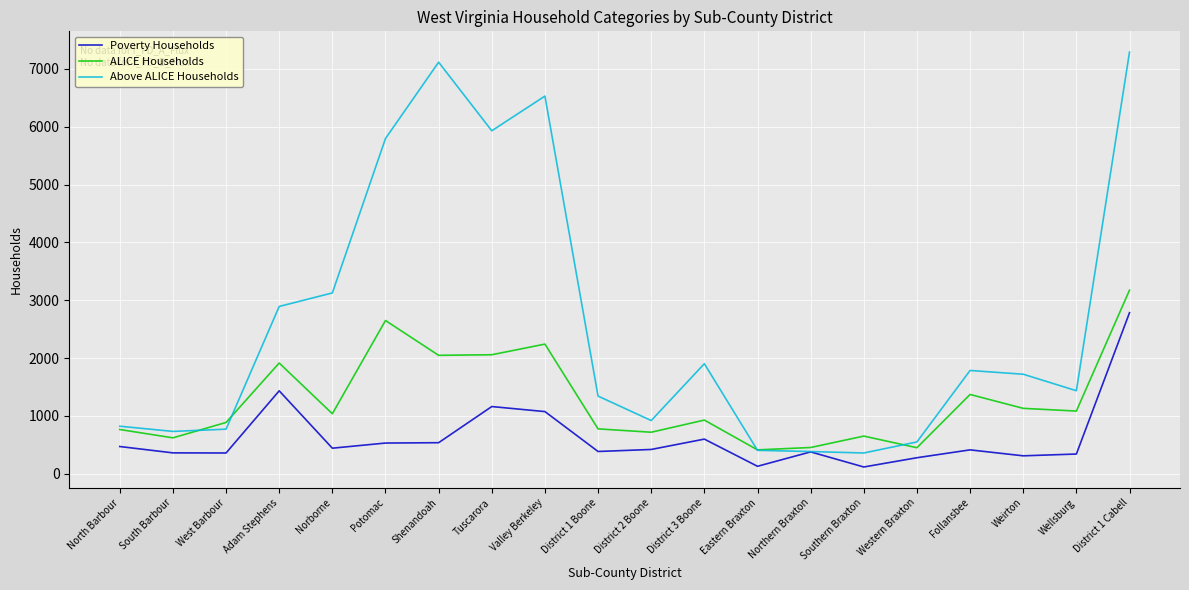

In Poverty Households, how many points are lower than both neighbors (excluding endpoints)?

6